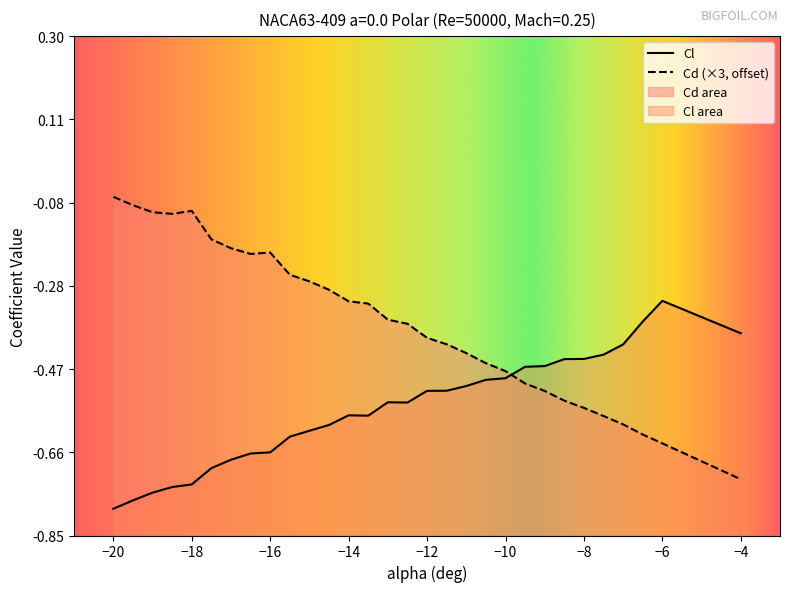

Rank the series by their average value, from lowest to highest.

Cl, Cd